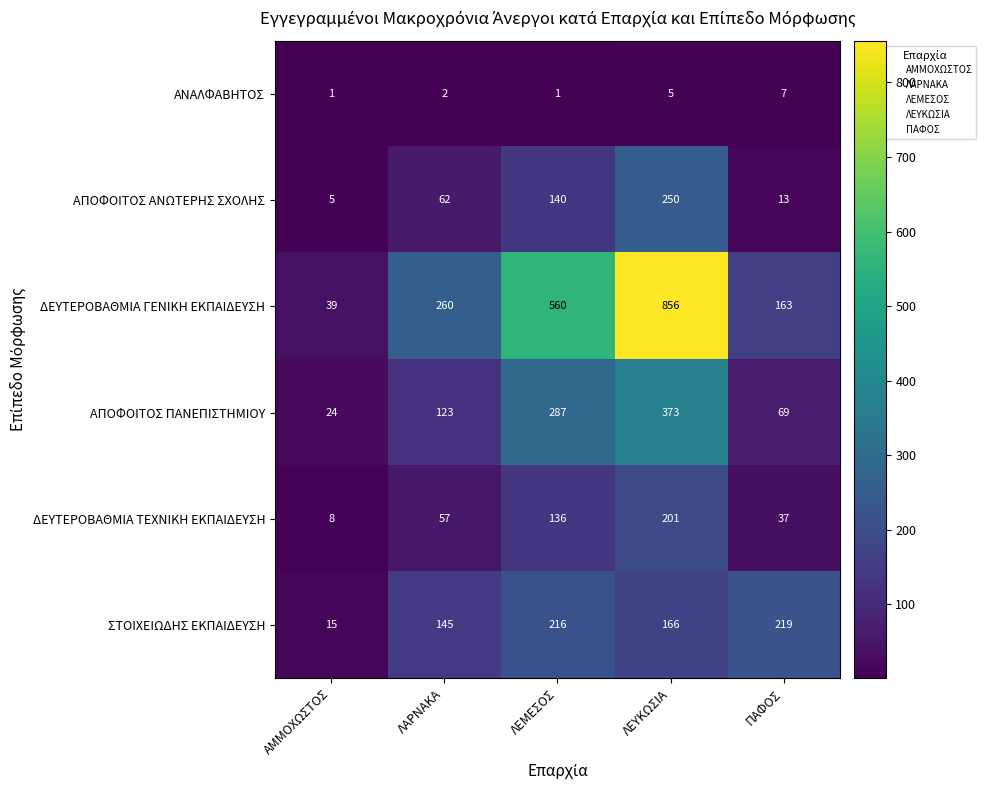

What is the highest value of the ΑΝΑΛΦΑΒΗΤΟΣ series?

7